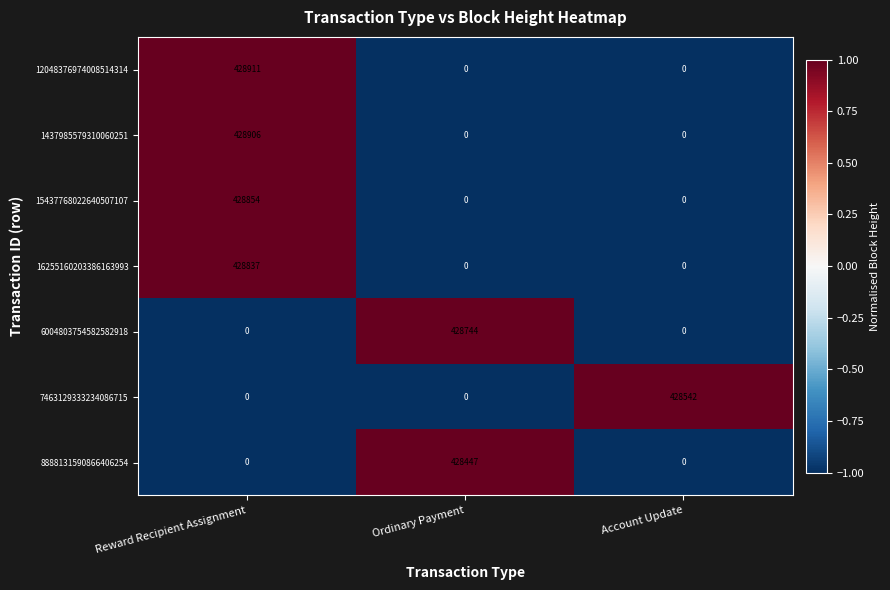

Reading left to right, list all the values displayed in this chart.

12048376974008514314: Reward Recipient Assignment=428911	Ordinary Payment=0	Account Update=0
1437985579310060251: Reward Recipient Assignment=428906	Ordinary Payment=0	Account Update=0
15437768022640507107: Reward Recipient Assignment=428854	Ordinary Payment=0	Account Update=0
16255160203386163993: Reward Recipient Assignment=428837	Ordinary Payment=0	Account Update=0
6004803754582582918: Reward Recipient Assignment=0	Ordinary Payment=428744	Account Update=0
7463129333234086715: Reward Recipient Assignment=0	Ordinary Payment=0	Account Update=428542
8888131590866406254: Reward Recipient Assignment=0	Ordinary Payment=428447	Account Update=0